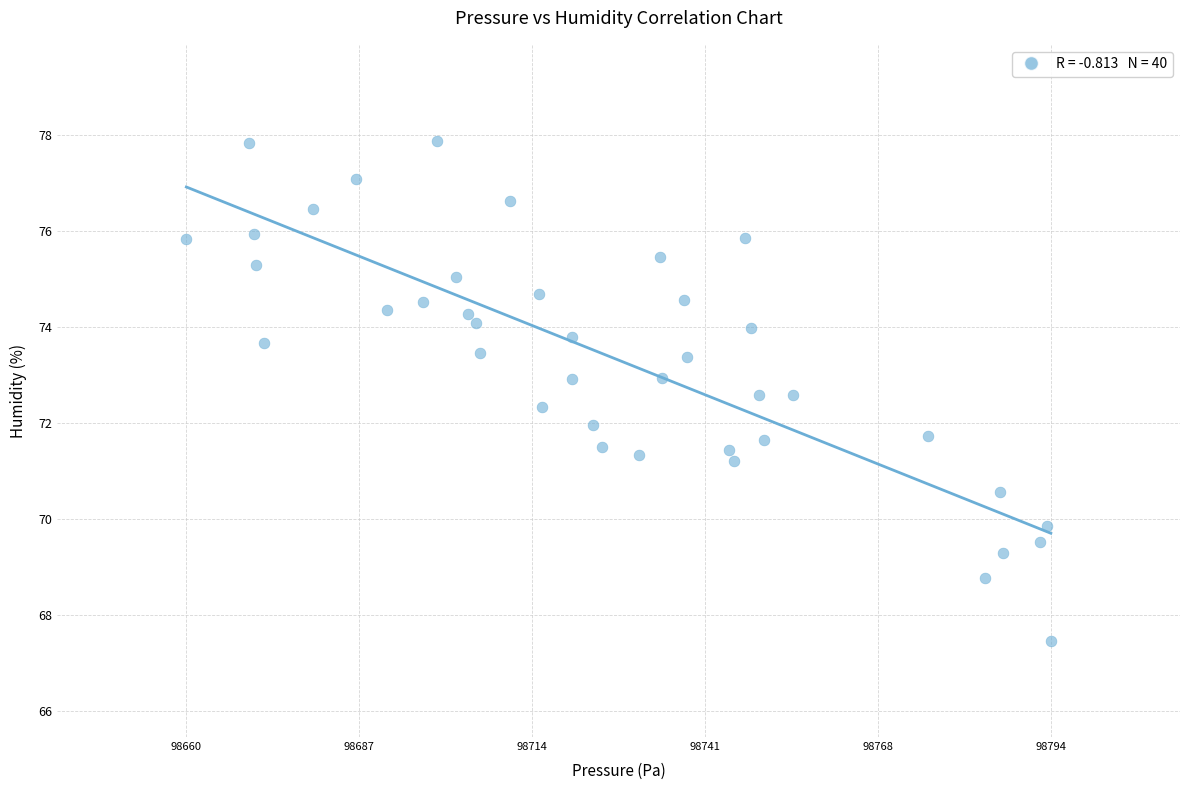

What is the range of Y values (max minus min)?

10.4